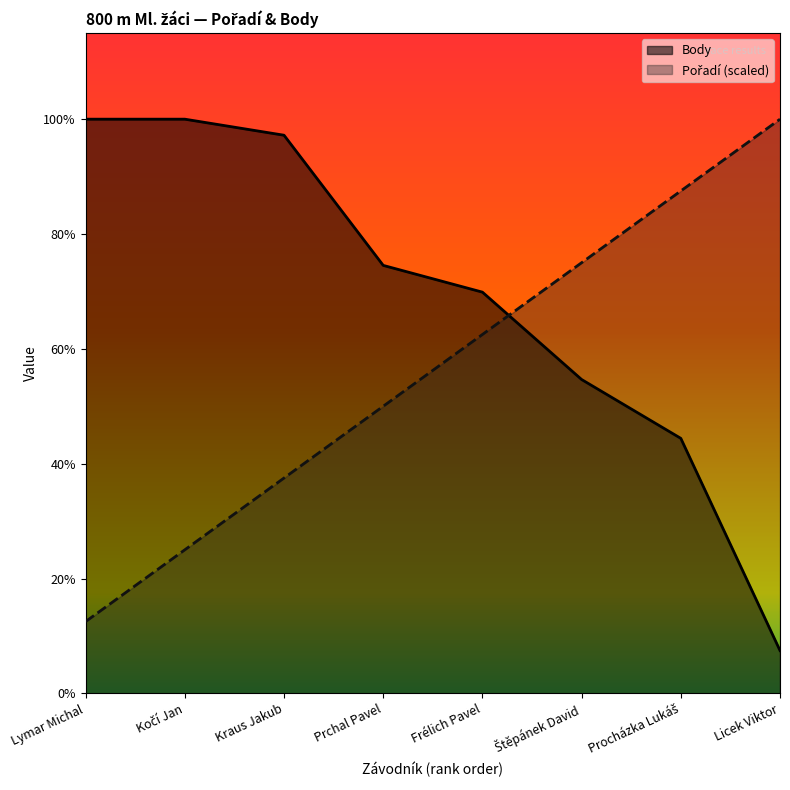

Which series has the largest total across all categories?

Body